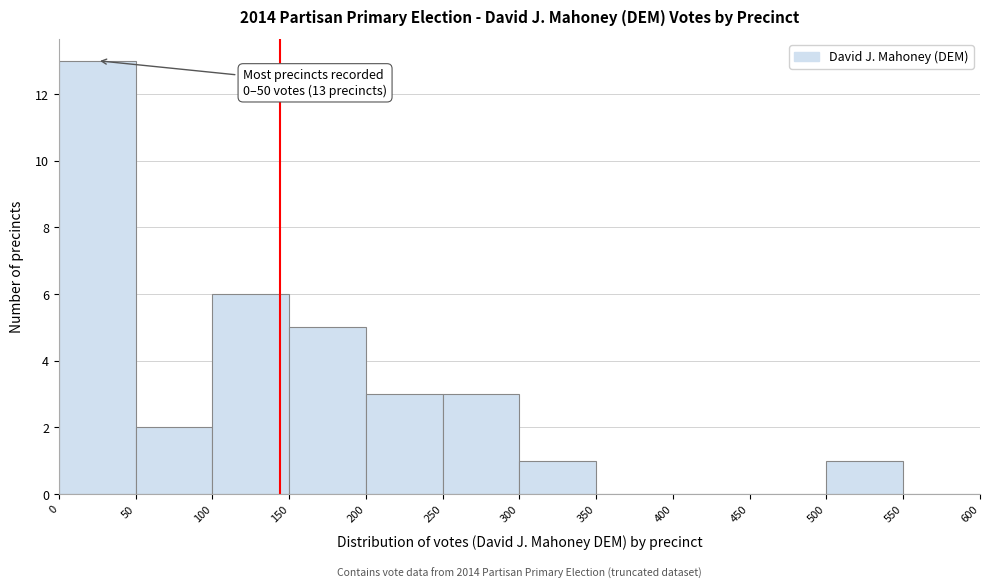

Over which range of the x-axis is the bar tallest?

0 to 50